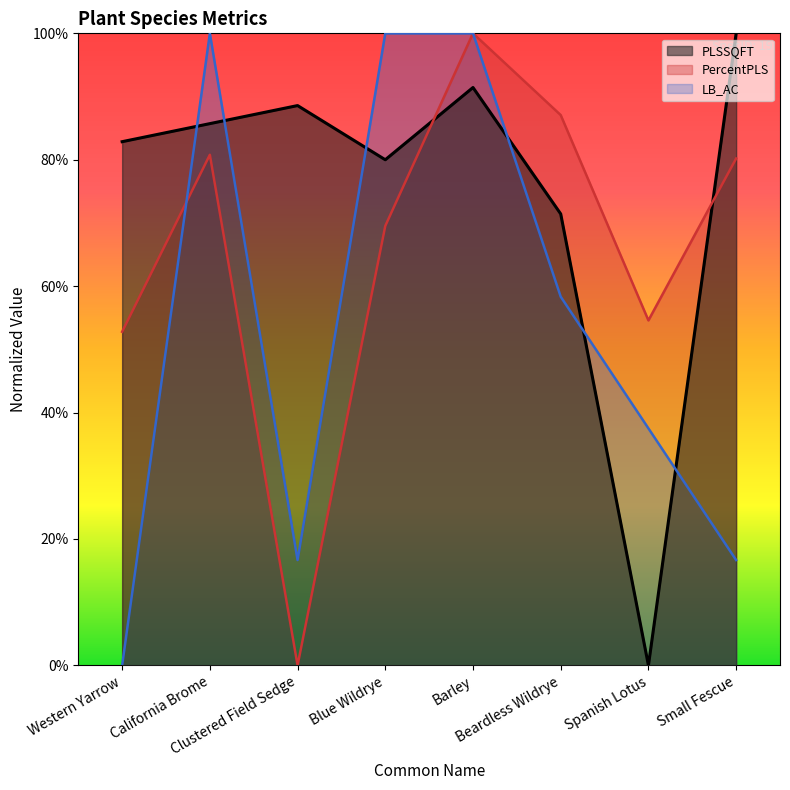

What is the value of the PLSSQFT point at the 6th from the left?

71.4